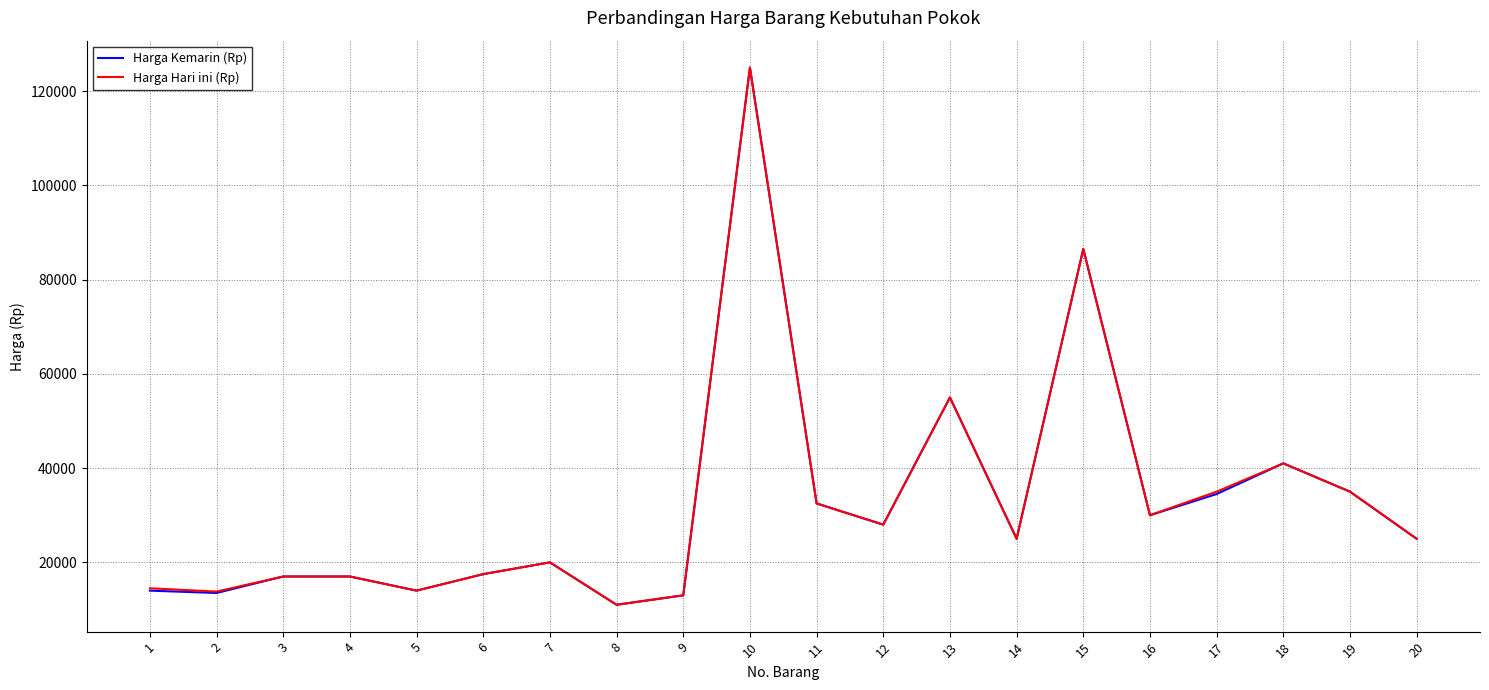

What is the smallest value displayed?

11000